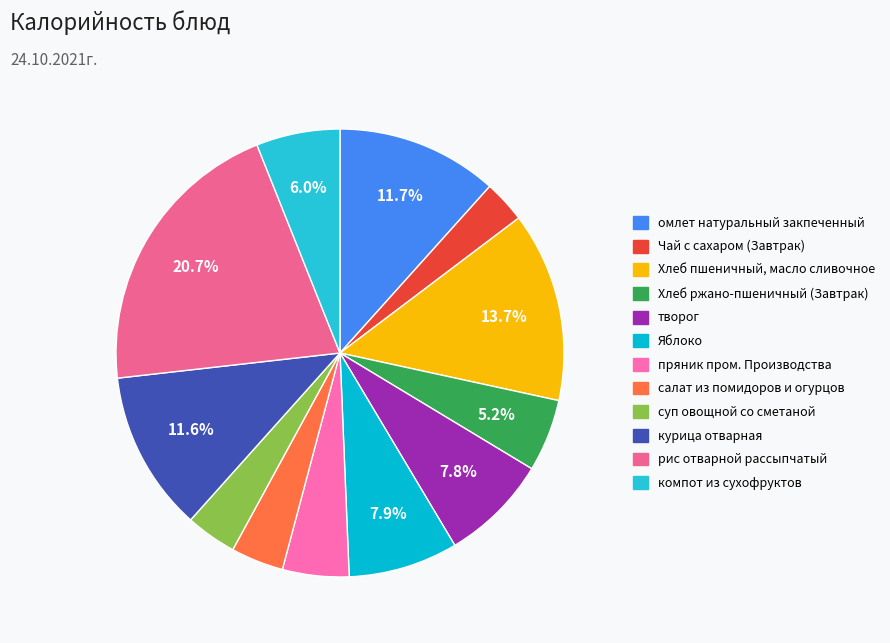

How many segments does this pie chart have?

12